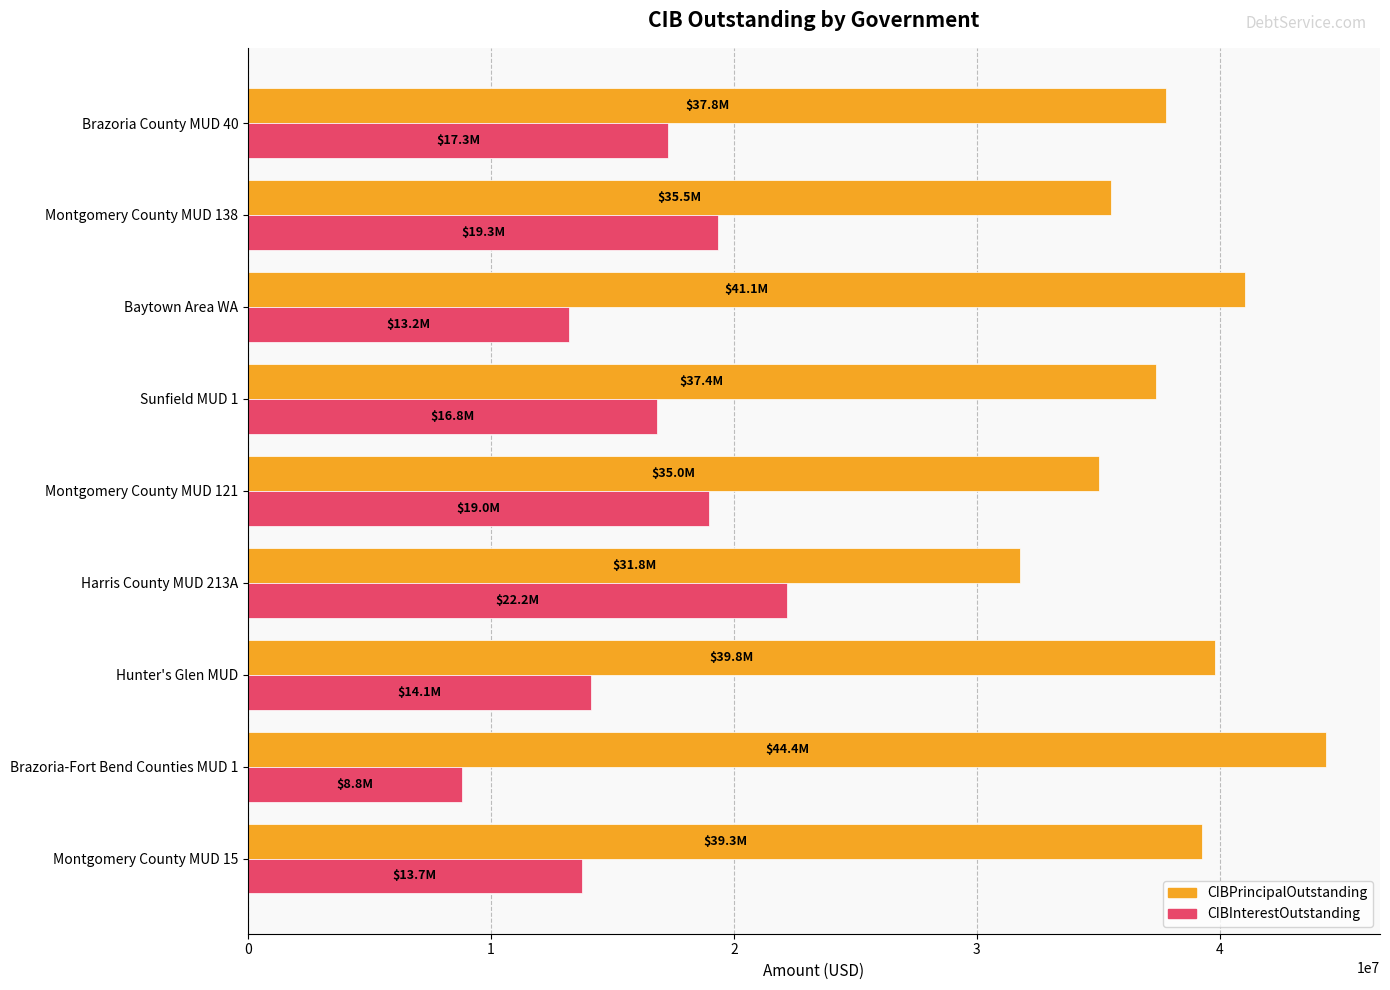

What is the approximate value of CIBInterestOutstanding at Sunfield MUD 1?

16841165.8